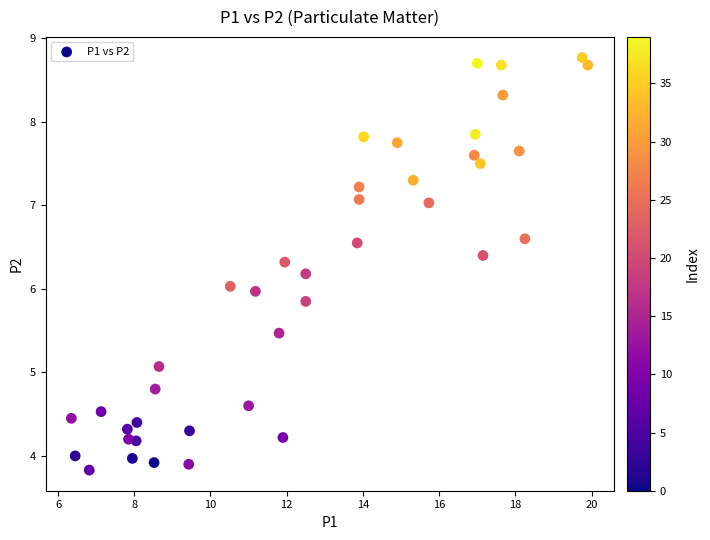

What is the range of Y values (max minus min)?

4.9